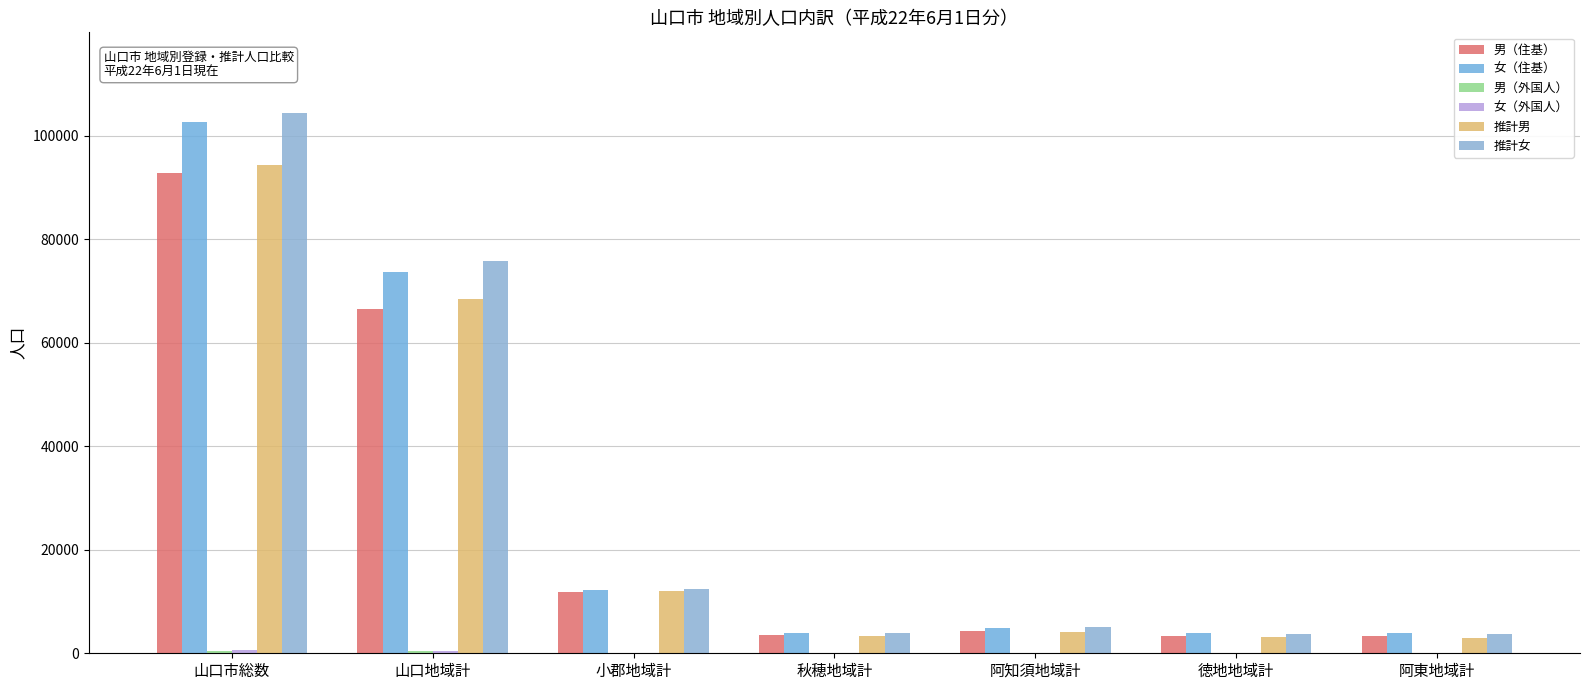

What is the difference between the 女（外国人） values at 阿知須地域計 and 小郡地域計?

114